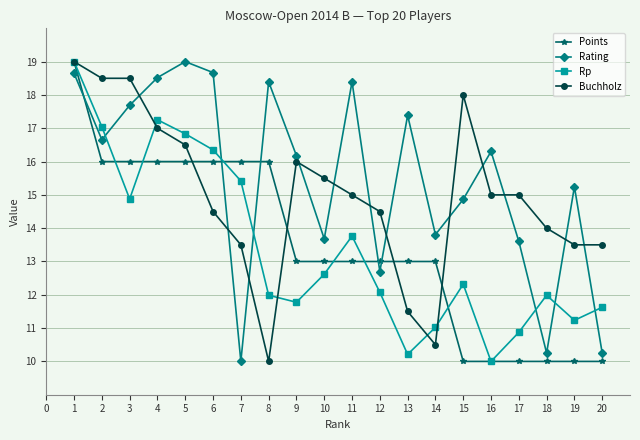

What is the highest value of the Points series?

19.0